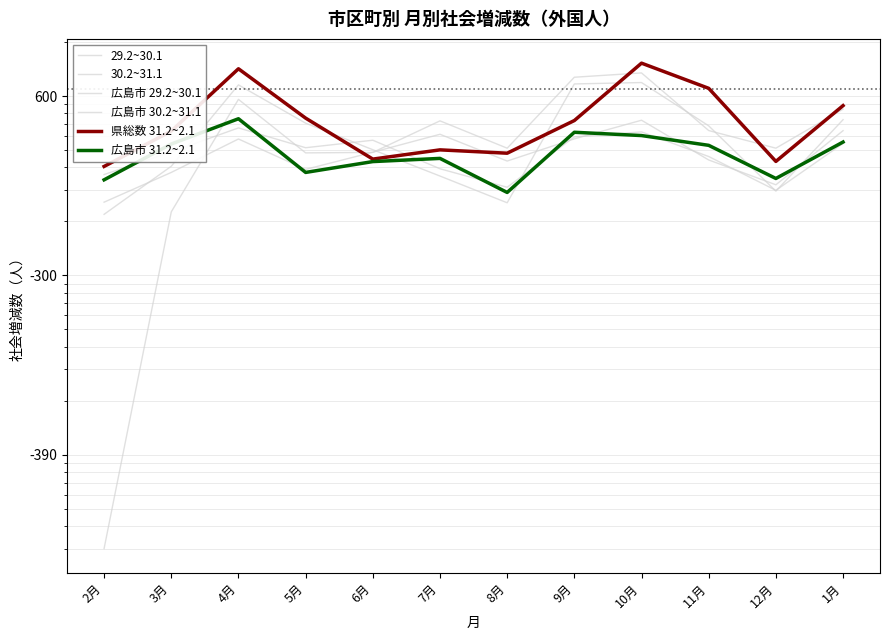

What are all the series names shown in the legend?

29.2~30.1, 30.2~31.1, 広島市 29.2~30.1, 広島市 30.2~31.1, 県総数 31.2~2.1, 広島市 31.2~2.1